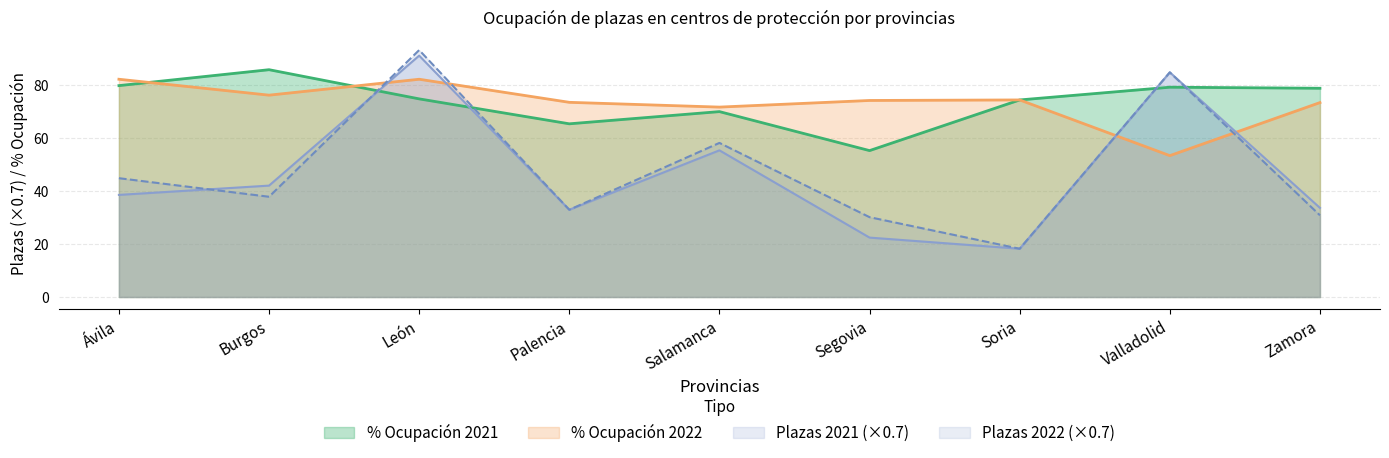

How many interior local peaks does the % Ocupación 2022 series have?

2